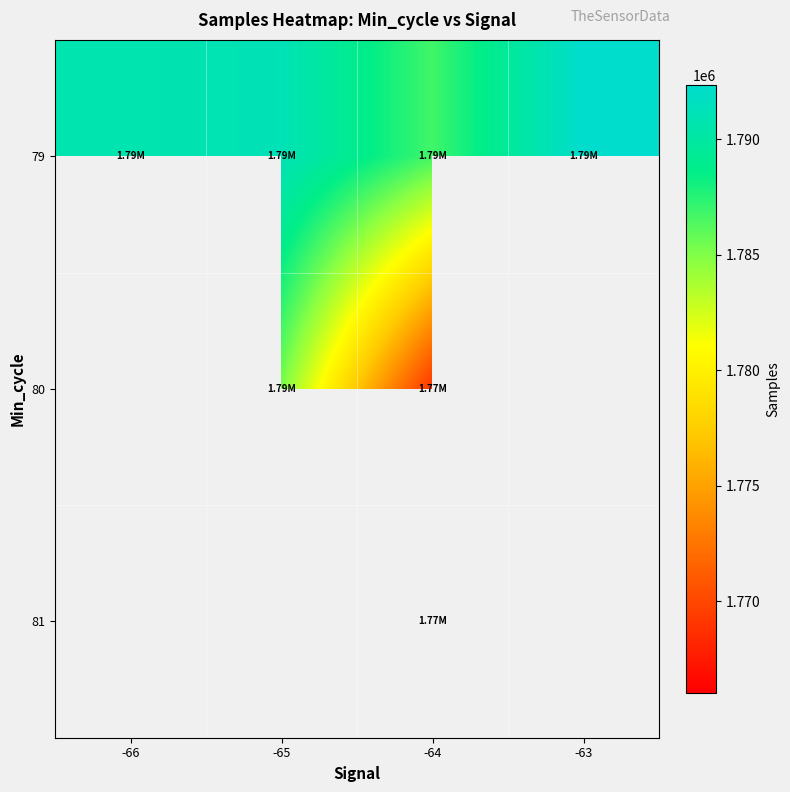

At which category is the sum across all series the highest?

-64